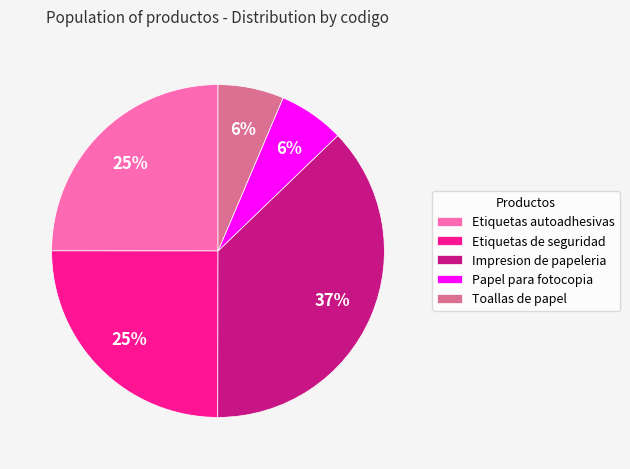

How many slices are in this pie chart?

5